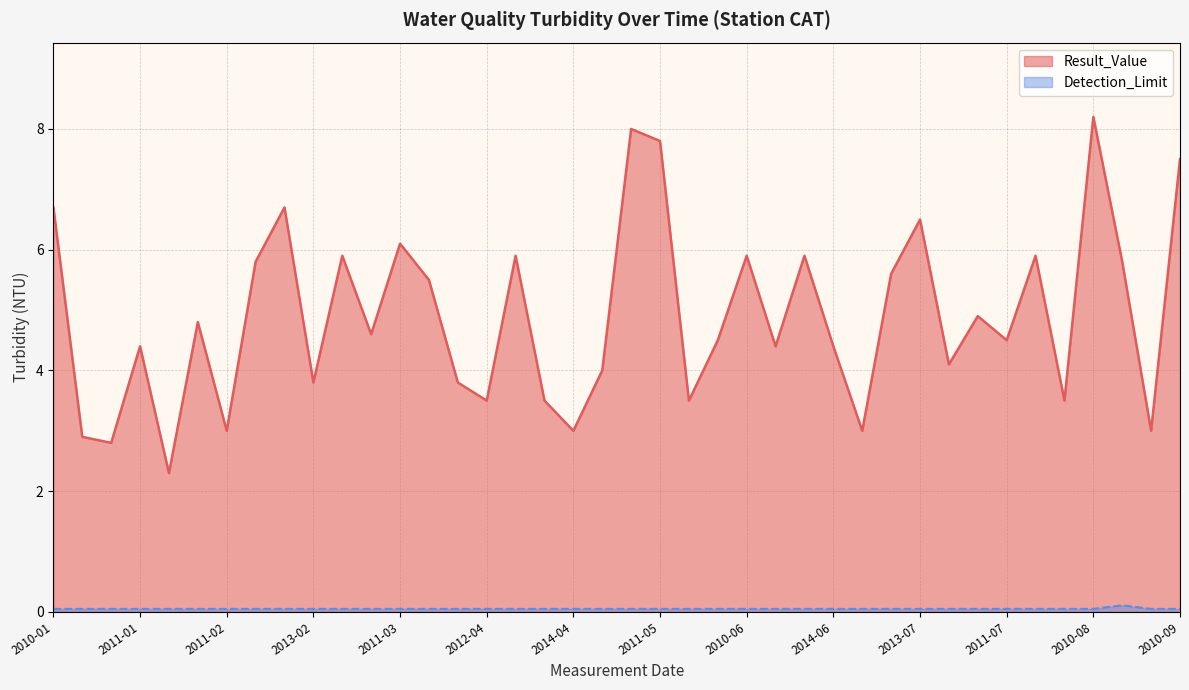

Does the chart display data point markers on the line(s)?

No